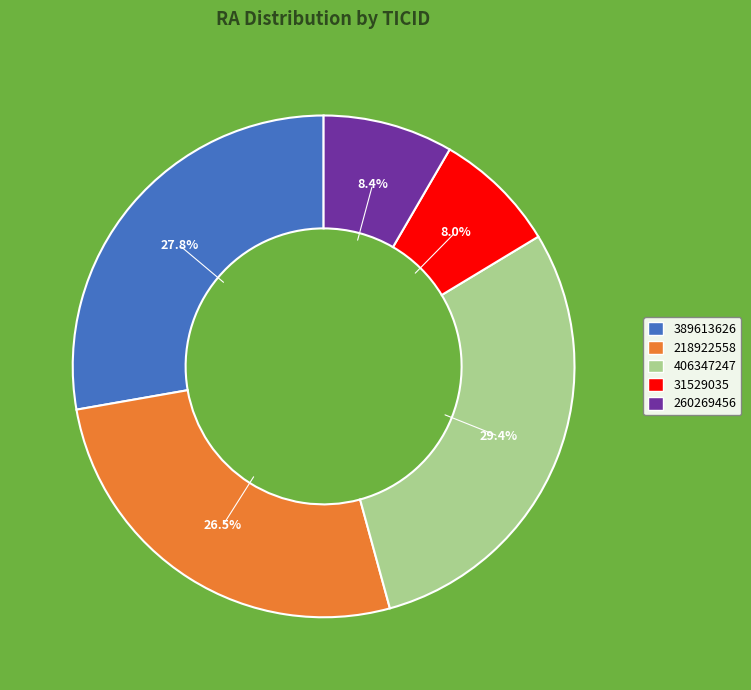

What is the ratio of the value at 406347247 to the value at 31529035?

3.7